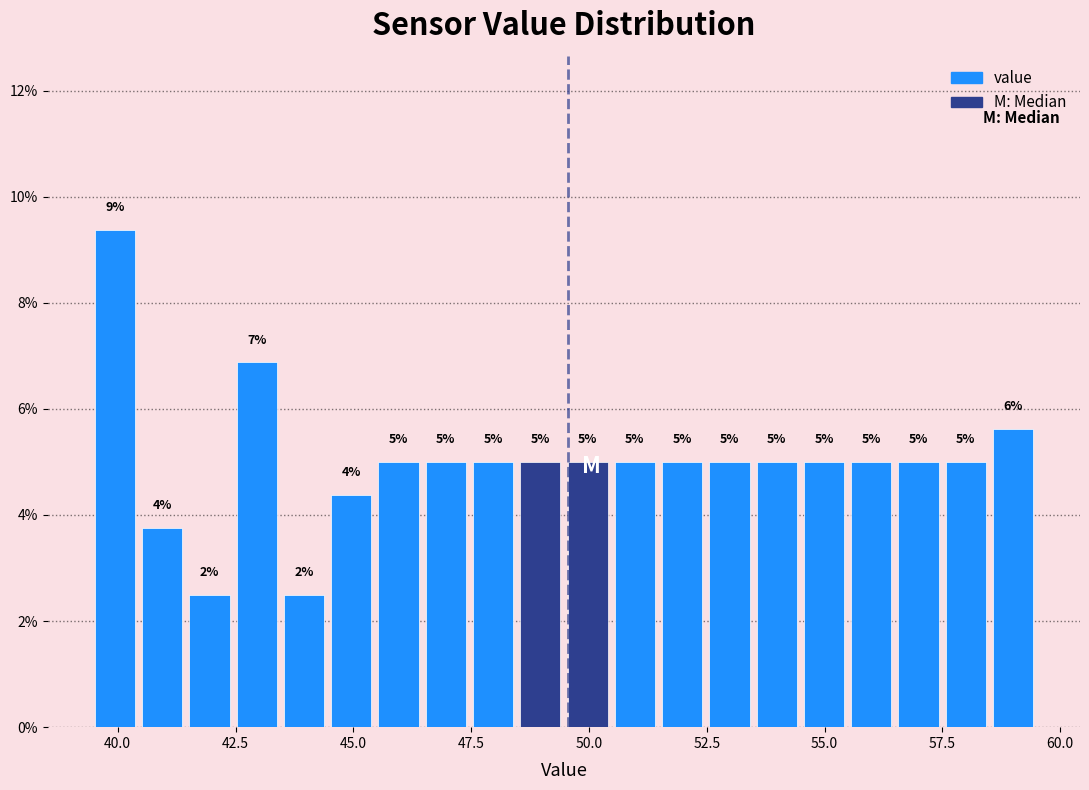

Around what value on the x-axis is the tallest bar? Give the approximate position of its centre, as read against the axis.

40.0